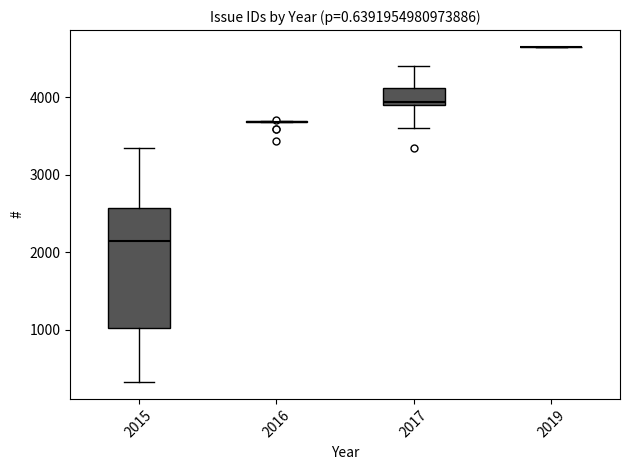

Reading left to right, read every box against the y-axis: the position of its median line, the range the box covers, and the ends of its whiskers. The values are not printed on the chart, so give them approximately, as read against the axis.

2015: median 2200, box 1000 to 2600, whiskers 300 to 3300
2016: box collapsed to a line at 3700, whiskers 3700 to 3700
2017: median 3900 (just above the box's lower edge), box 3900 to 4100, whiskers 3600 to 4400
2019: box collapsed to a line at 4700, whiskers 4700 to 4700